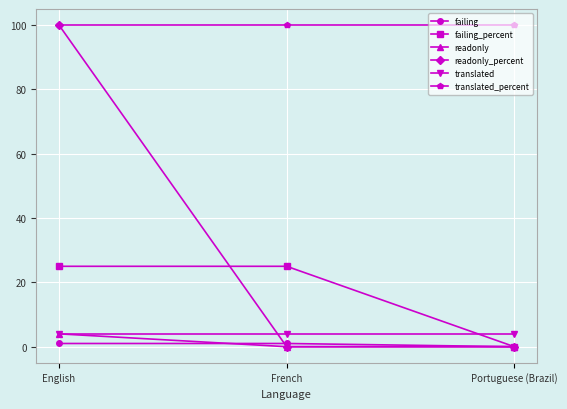

What is the label of the 3rd point from the right?

English